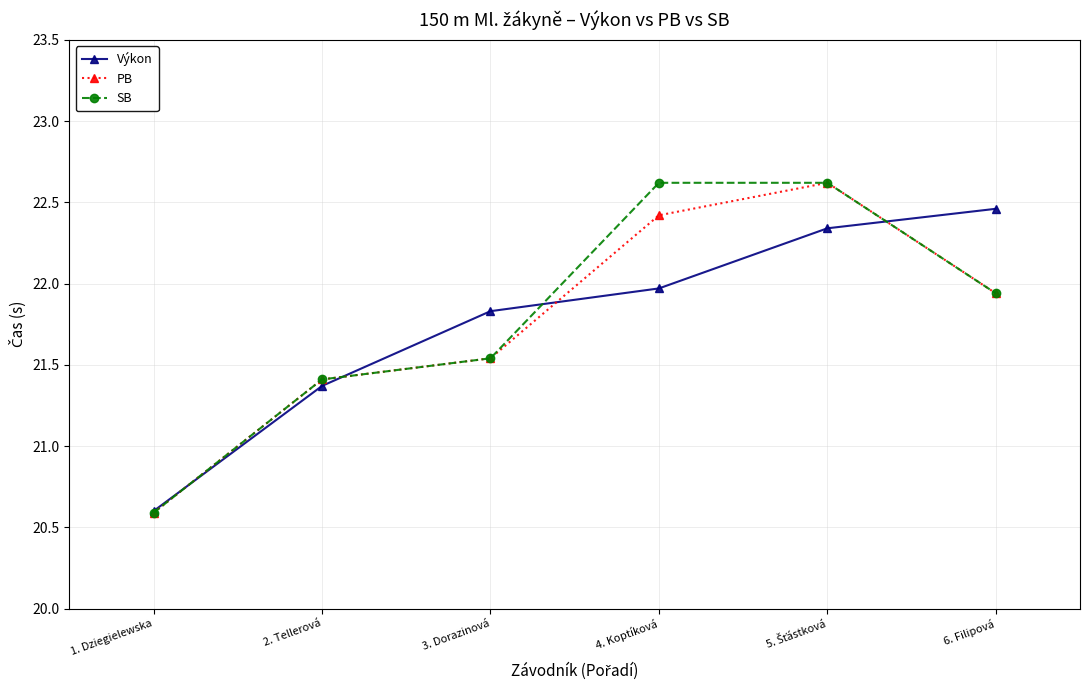

What is the highest value of the SB series?

22.6